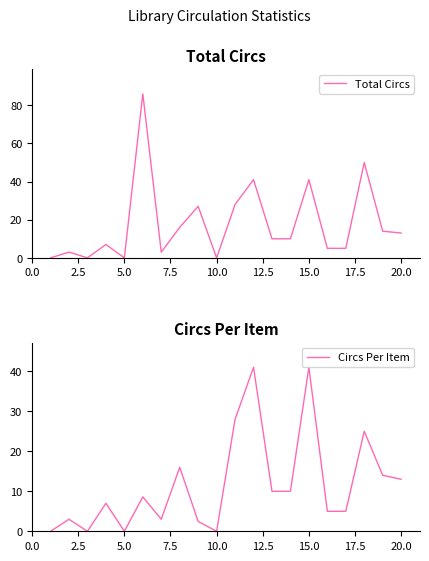

The value of Total Circs at 15.0 is 64. True or false?

False